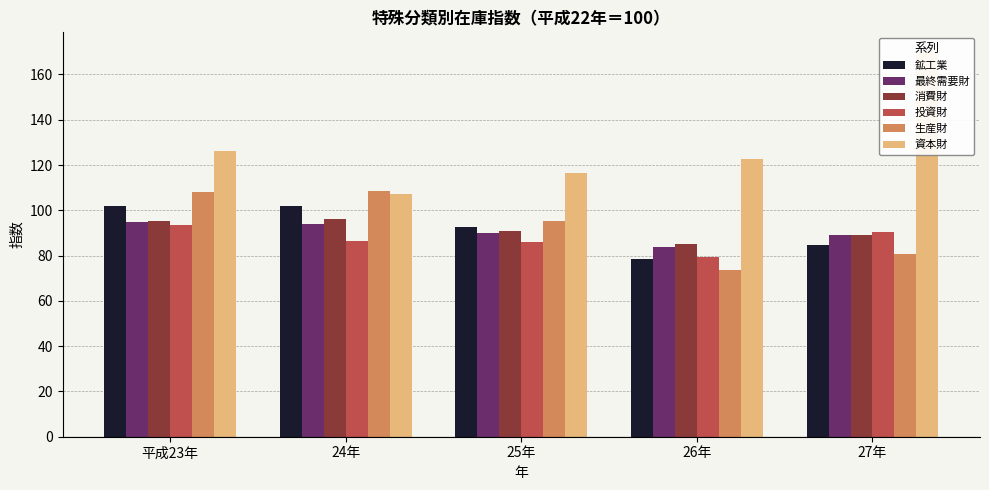

Which category has the lowest value across all series?

26年